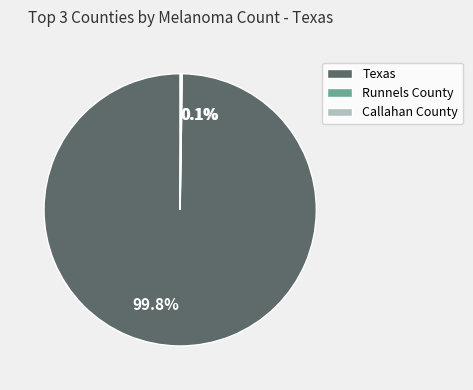

Does any single category account for the majority?

Yes